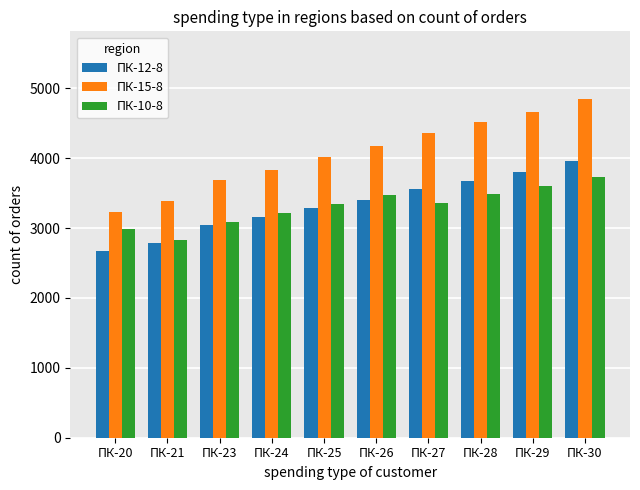

What is the difference between the maximum and minimum values in the ПК-10-8 series?

896.7